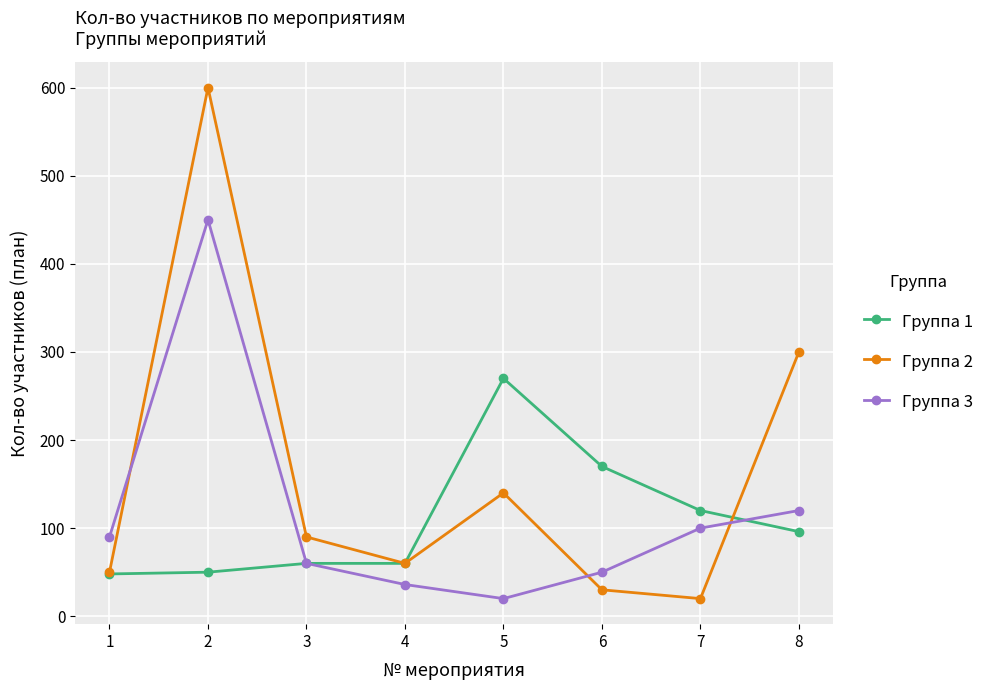

What are all the series names shown in the legend?

Группа 1, Группа 2, Группа 3